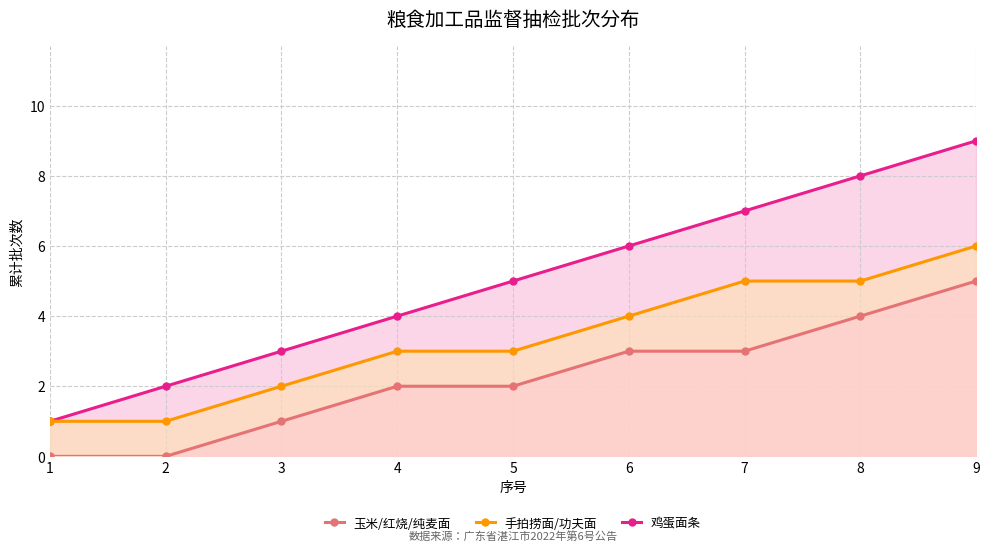

Which category has the highest value in the 鸡蛋面条 series?

9